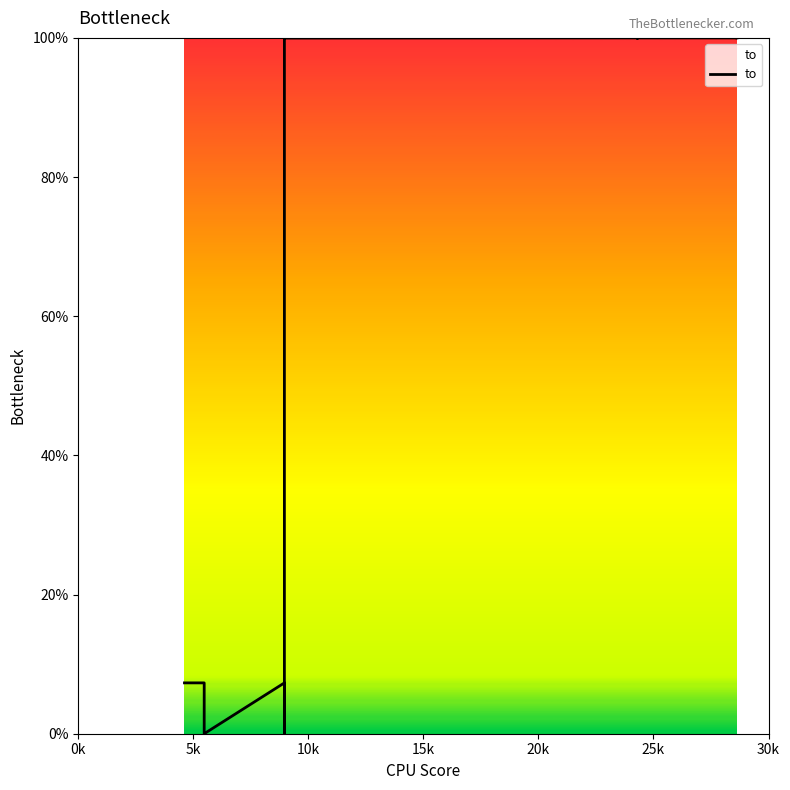

Does the chart have visible grid lines?

No